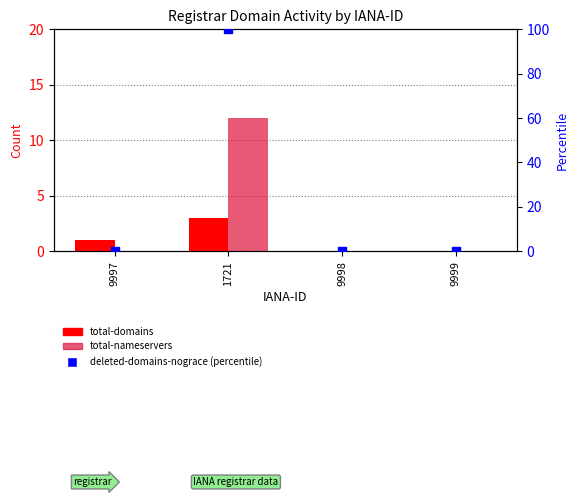

Which series contains the highest Y value?

deleted-domains-nograce (percentile)